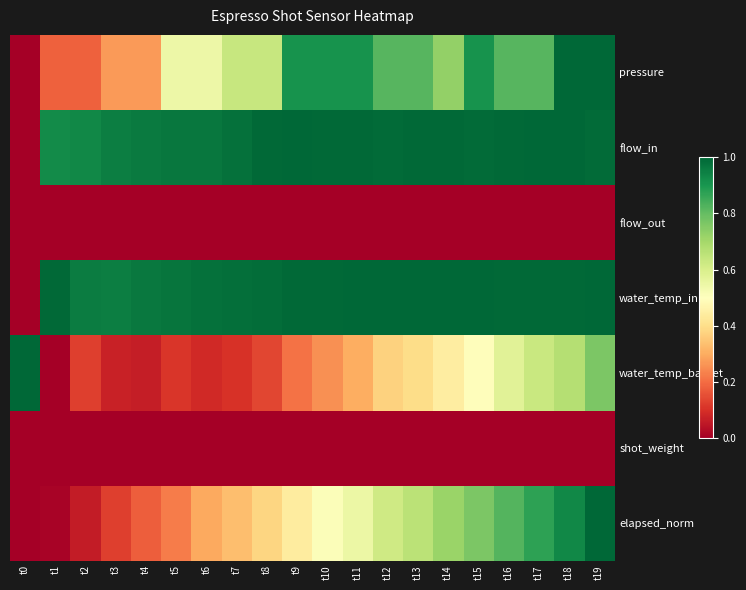

Reading right to left, transcribe all the data shown in this chart.

pressure: t19=1.0	t18=1.0	t17=0.8	t16=0.8	t15=0.9	t14=0.7	t13=0.8	t12=0.8	t11=0.9	t10=0.9	t9=0.9	t8=0.6	t7=0.6	t6=0.5	t5=0.5	t4=0.3	t3=0.3	t2=0.2	t1=0.2	t0=0.0
flow_in: t19=1.0	t18=1.0	t17=1.0	t16=1.0	t15=1.0	t14=1.0	t13=1.0	t12=1.0	t11=1.0	t10=1.0	t9=1.0	t8=1.0	t7=1.0	t6=1.0	t5=1.0	t4=1.0	t3=1.0	t2=0.9	t1=0.9	t0=0.0
flow_out: t19=0.0	t18=0.0	t17=0.0	t16=0.0	t15=0.0	t14=0.0	t13=0.0	t12=0.0	t11=0.0	t10=0.0	t9=0.0	t8=0.0	t7=0.0	t6=0.0	t5=0.0	t4=0.0	t3=0.0	t2=0.0	t1=0.0	t0=0.0
water_temp_in: t19=1.0	t18=1.0	t17=1.0	t16=1.0	t15=1.0	t14=1.0	t13=1.0	t12=1.0	t11=1.0	t10=1.0	t9=1.0	t8=1.0	t7=1.0	t6=1.0	t5=1.0	t4=1.0	t3=1.0	t2=1.0	t1=1.0	t0=0.0
water_temp_basket: t19=0.8	t18=0.7	t17=0.6	t16=0.6	t15=0.5	t14=0.4	t13=0.4	t12=0.4	t11=0.3	t10=0.3	t9=0.2	t8=0.1	t7=0.1	t6=0.1	t5=0.1	t4=0.1	t3=0.1	t2=0.1	t1=0.0	t0=1.0
shot_weight: t19=0.0	t18=0.0	t17=0.0	t16=0.0	t15=0.0	t14=0.0	t13=0.0	t12=0.0	t11=0.0	t10=0.0	t9=0.0	t8=0.0	t7=0.0	t6=0.0	t5=0.0	t4=0.0	t3=0.0	t2=0.0	t1=0.0	t0=0.0
elapsed_norm: t19=1.0	t18=0.9	t17=0.9	t16=0.8	t15=0.8	t14=0.7	t13=0.7	t12=0.6	t11=0.5	t10=0.5	t9=0.4	t8=0.4	t7=0.3	t6=0.3	t5=0.2	t4=0.2	t3=0.1	t2=0.1	t1=0.0	t0=0.0